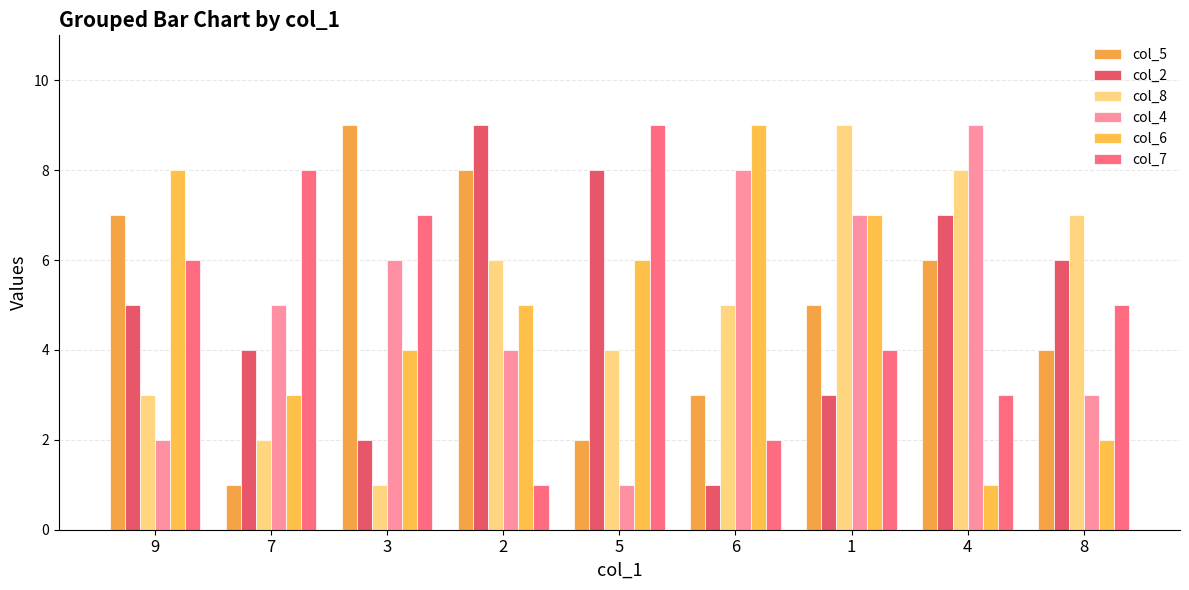

What is the sum of all col_6 values?

45